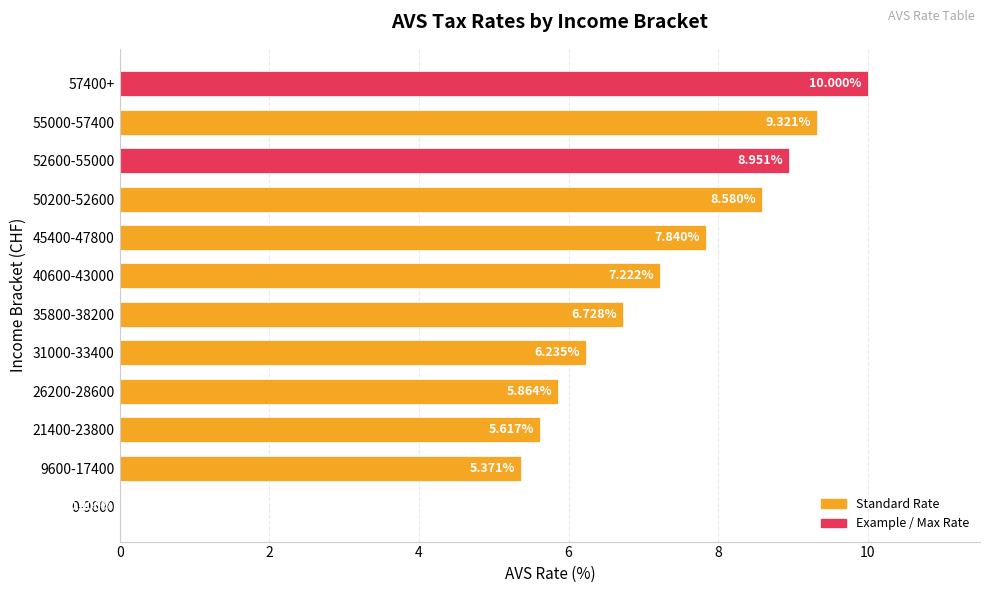

Between 26200-28600 and 0-9600, which is larger?

26200-28600